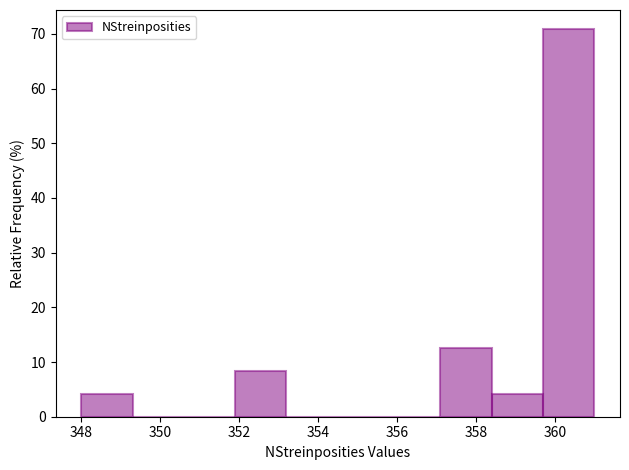

How tall is the bar that spans 359.7 to 361.0 on the x-axis? Neither the bar edges nor the heights are printed on the chart, so give them approximately, as read against the axes.

71